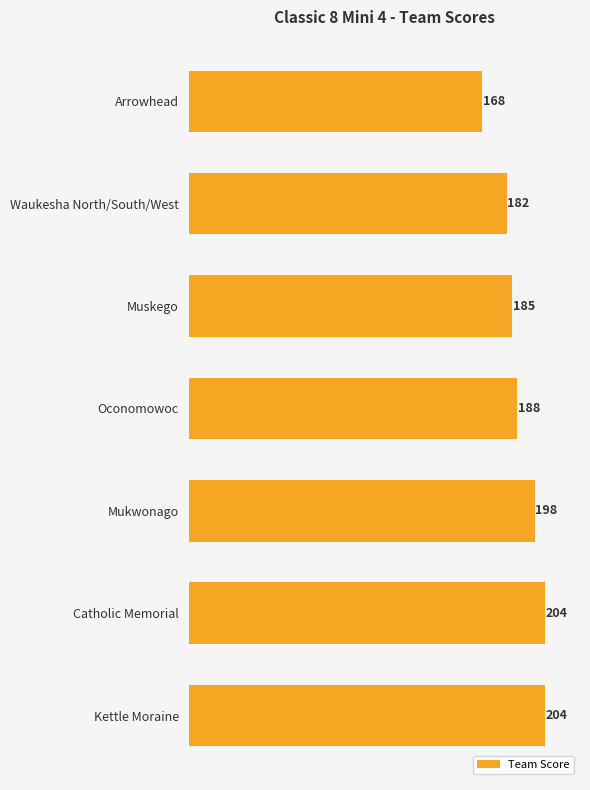

The chart shows a value of 46 at Muskego. True or false?

False